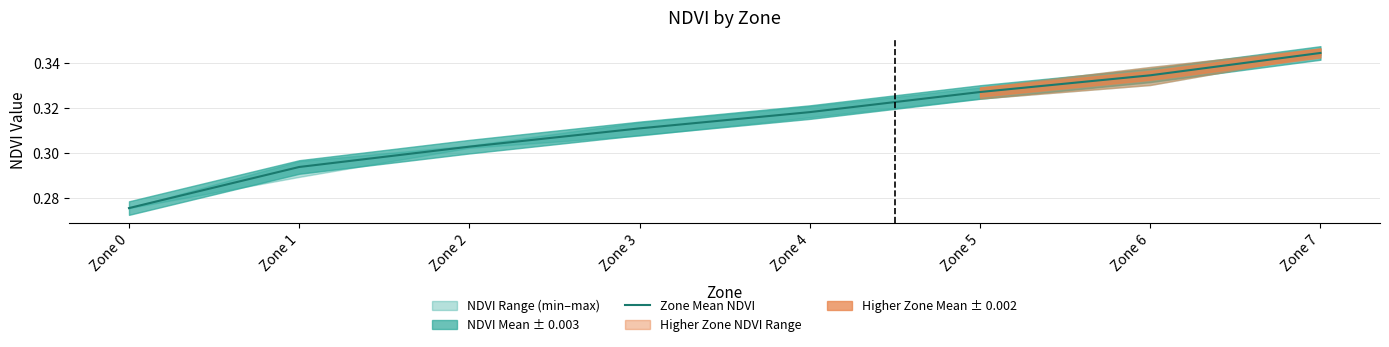

True or false: the data has more than 1 interior local peaks.

False